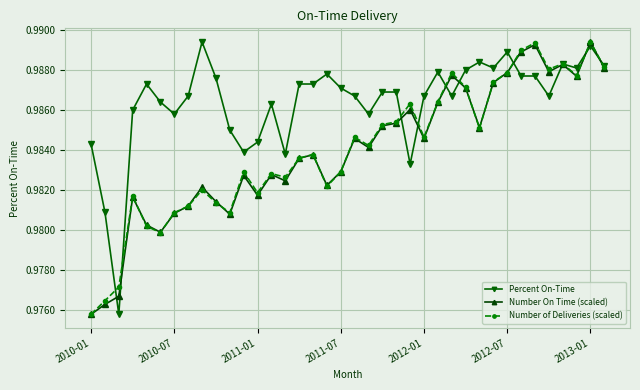

How many Number On Time (scaled) values are between 0 and 1?

38